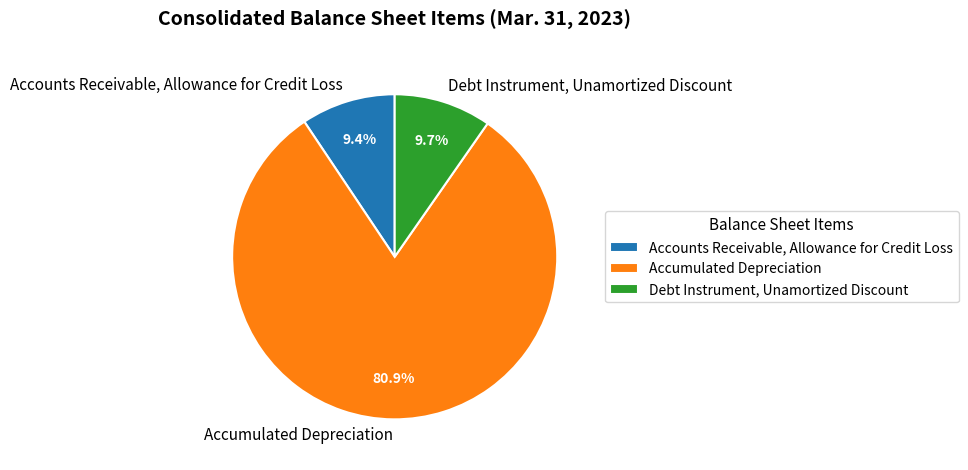

What is the largest slice in the pie chart?

Accumulated Depreciation